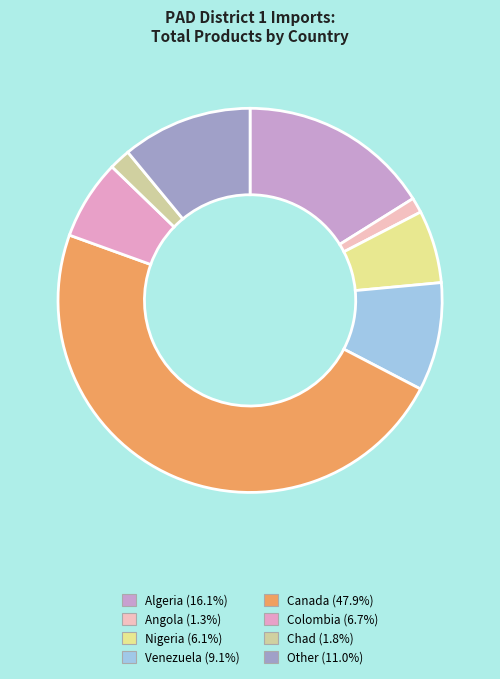

How many segments does this pie chart have?

8